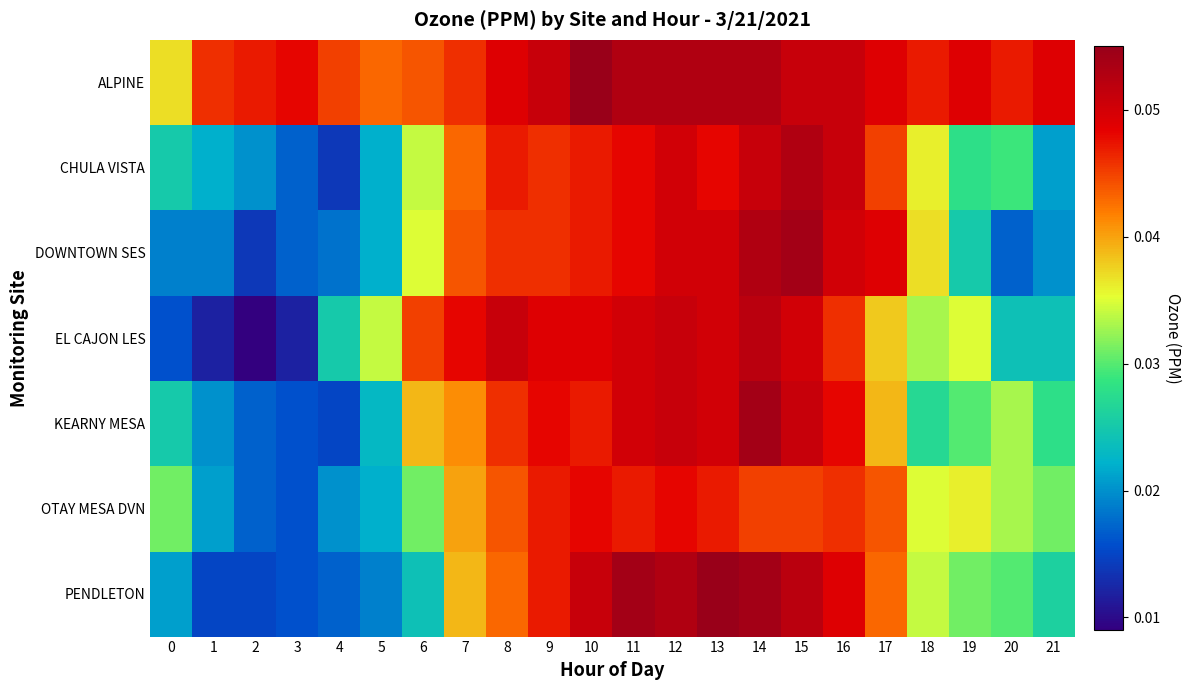

At which category is the sum across all series the highest?

14